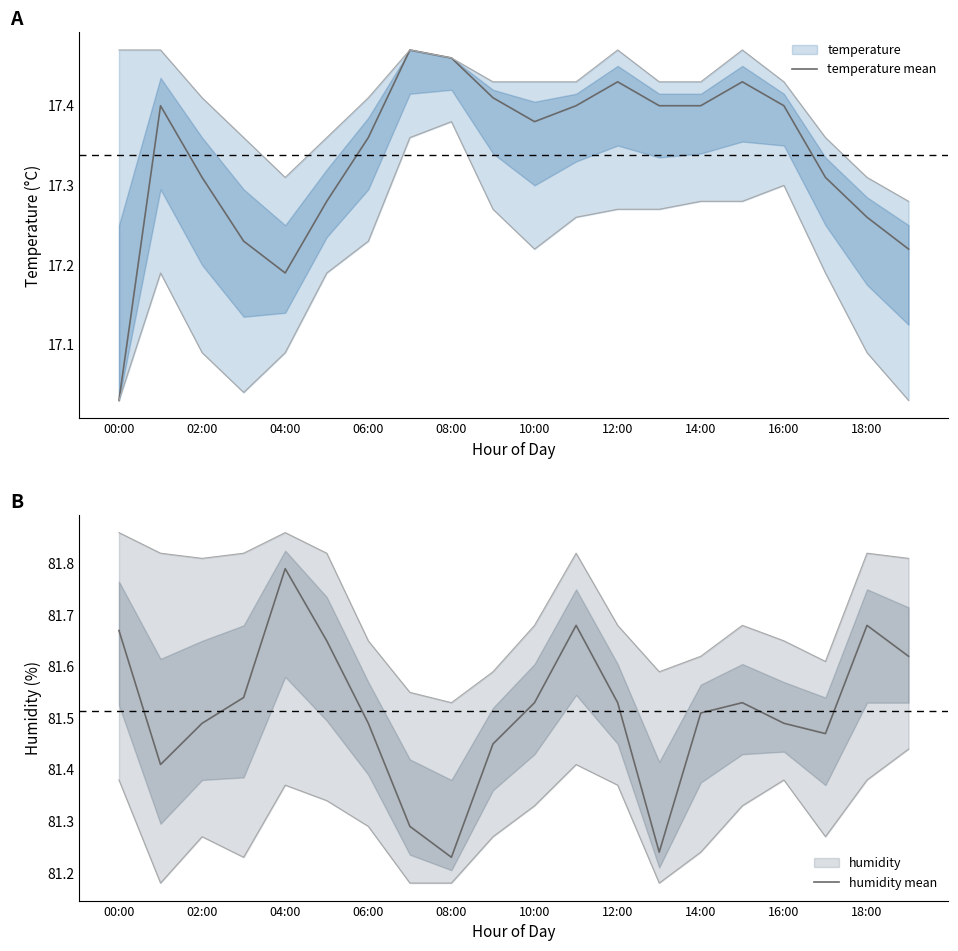

True or false: temperature mean and humidity mean intersect in this chart.

False